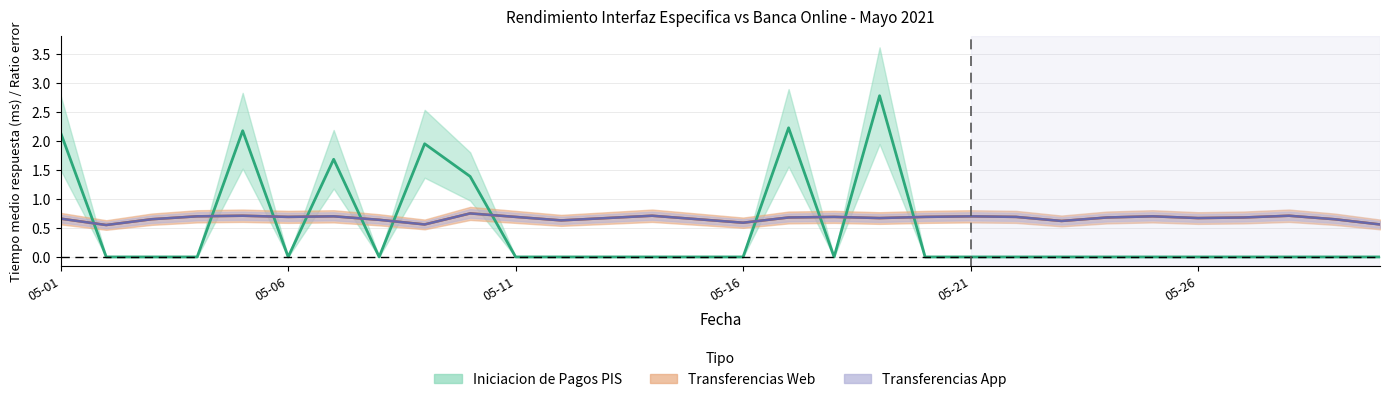

What is the highest value of the Transferencias App series?

0.8